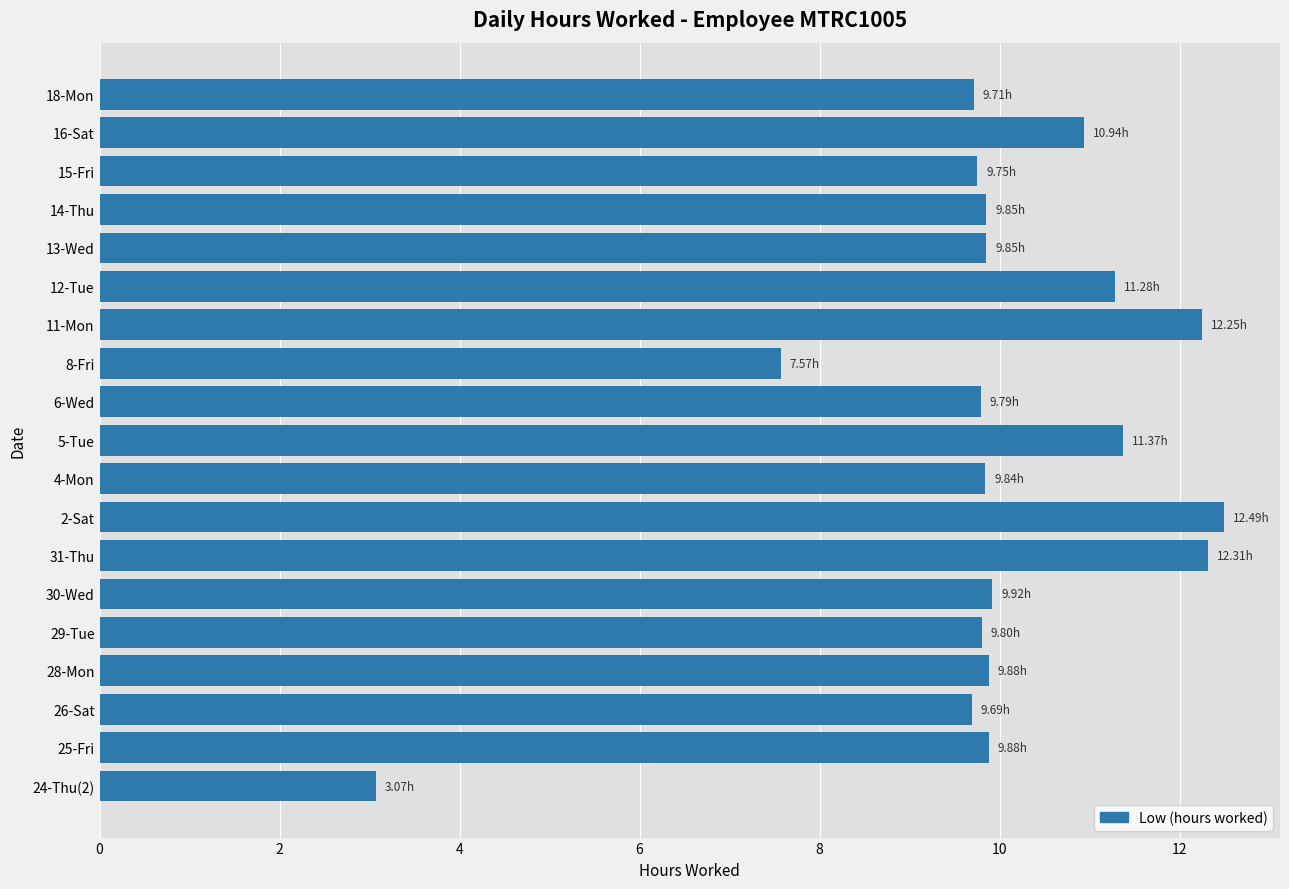

What is the difference between the second highest and second lowest values?

4.7